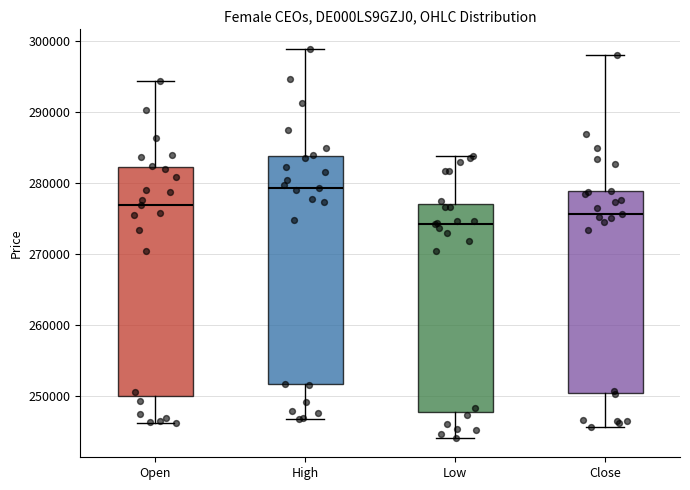

Where does the lower whisker of the box for High end on the y-axis? The values are not printed on the chart, so give them approximately, as read against the axis.

247000